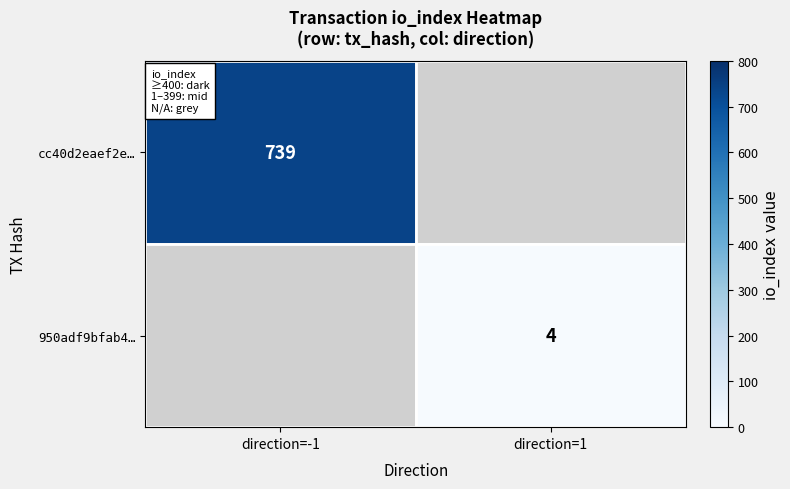

The value of 950adf9bfab4… at direction=1 is 7. True or false?

False